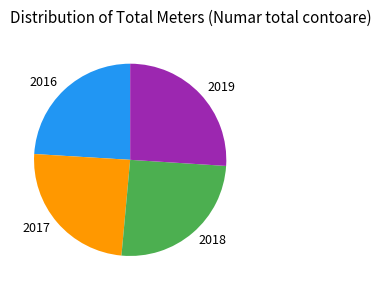

Do 2016 and 2018 together represent more than half of the pie?

No